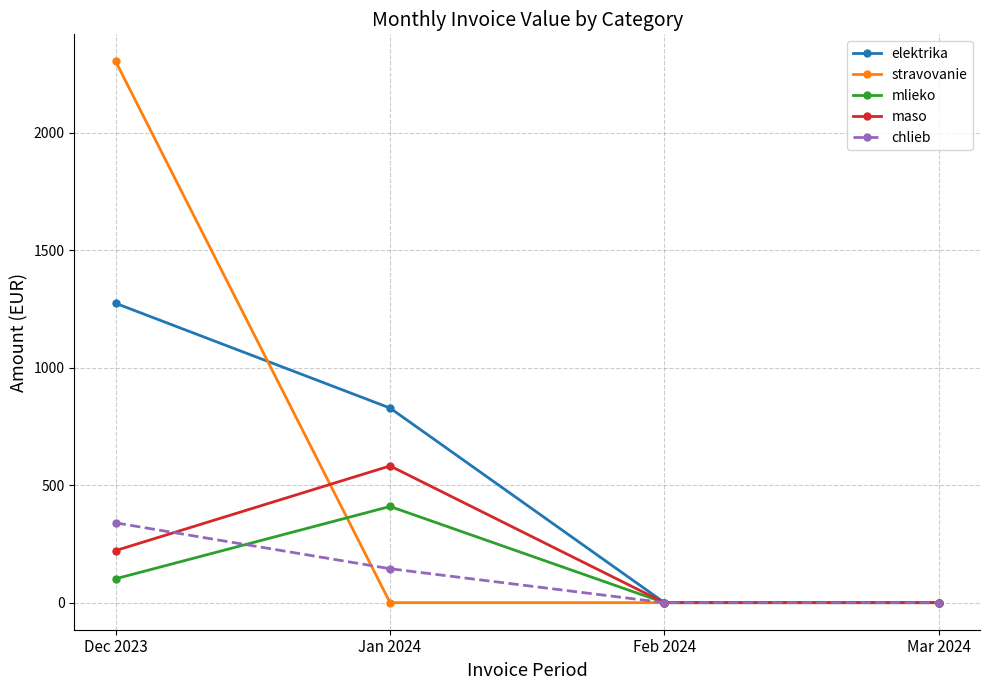

True or false: elektrika has a value of 828.0 at Jan 2024.

True